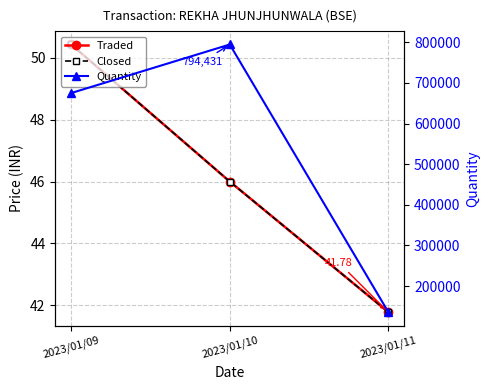

Which series changed the most between 2023/01/10 and 2023/01/11?

Quantity